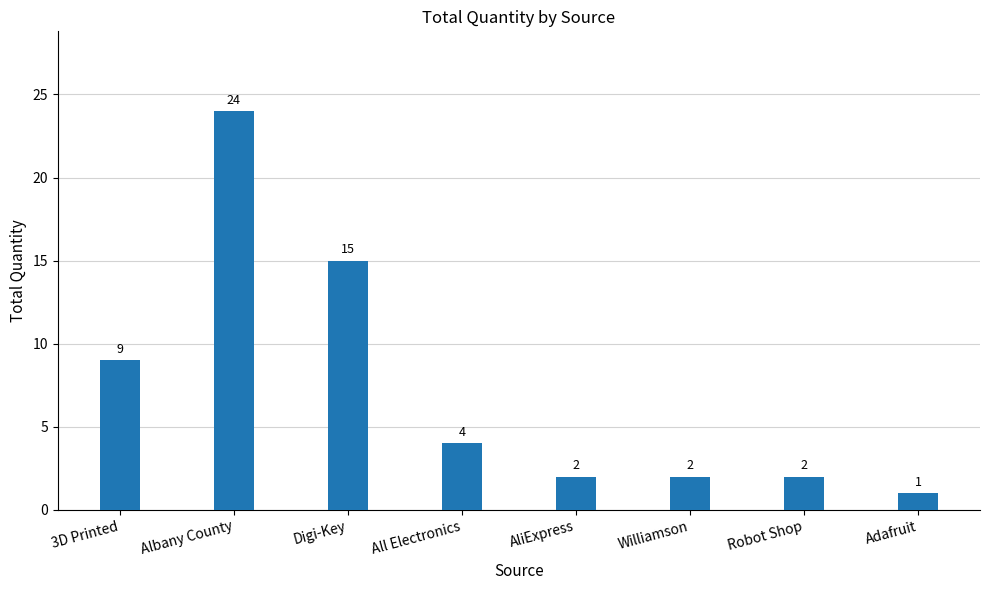

Is it true that the value at 3D Printed is 9?

True